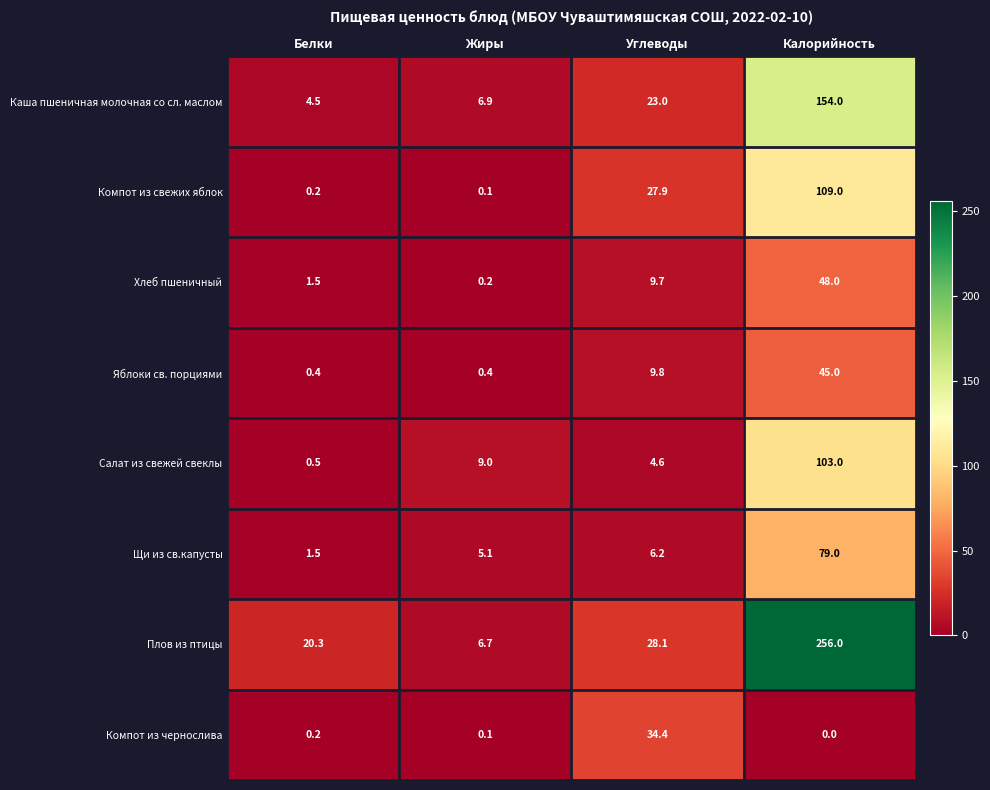

How many data points in Щи из св.капусты are above 6?

2